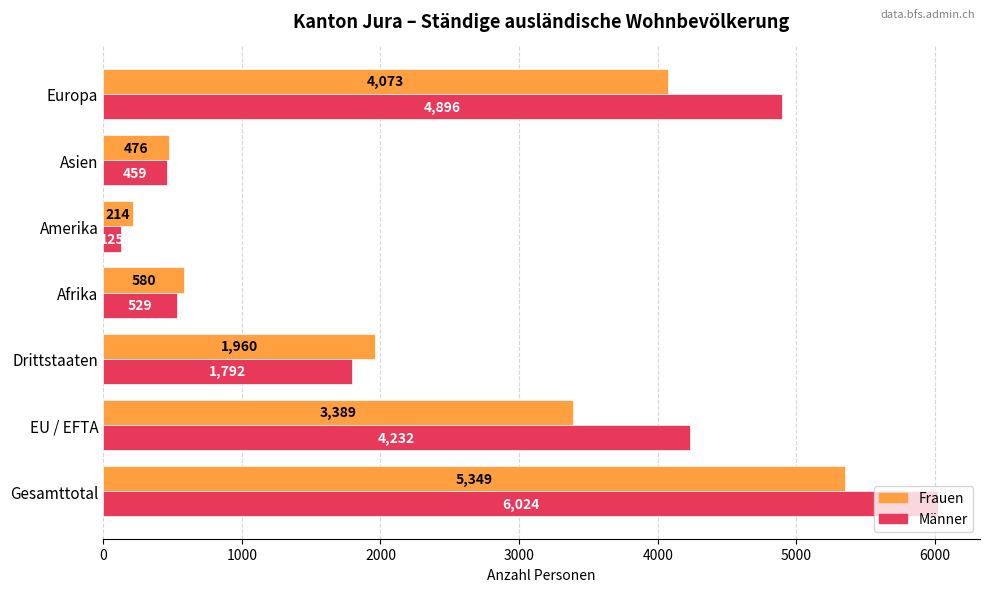

At how many categories does at least one series exceed 1371?

4